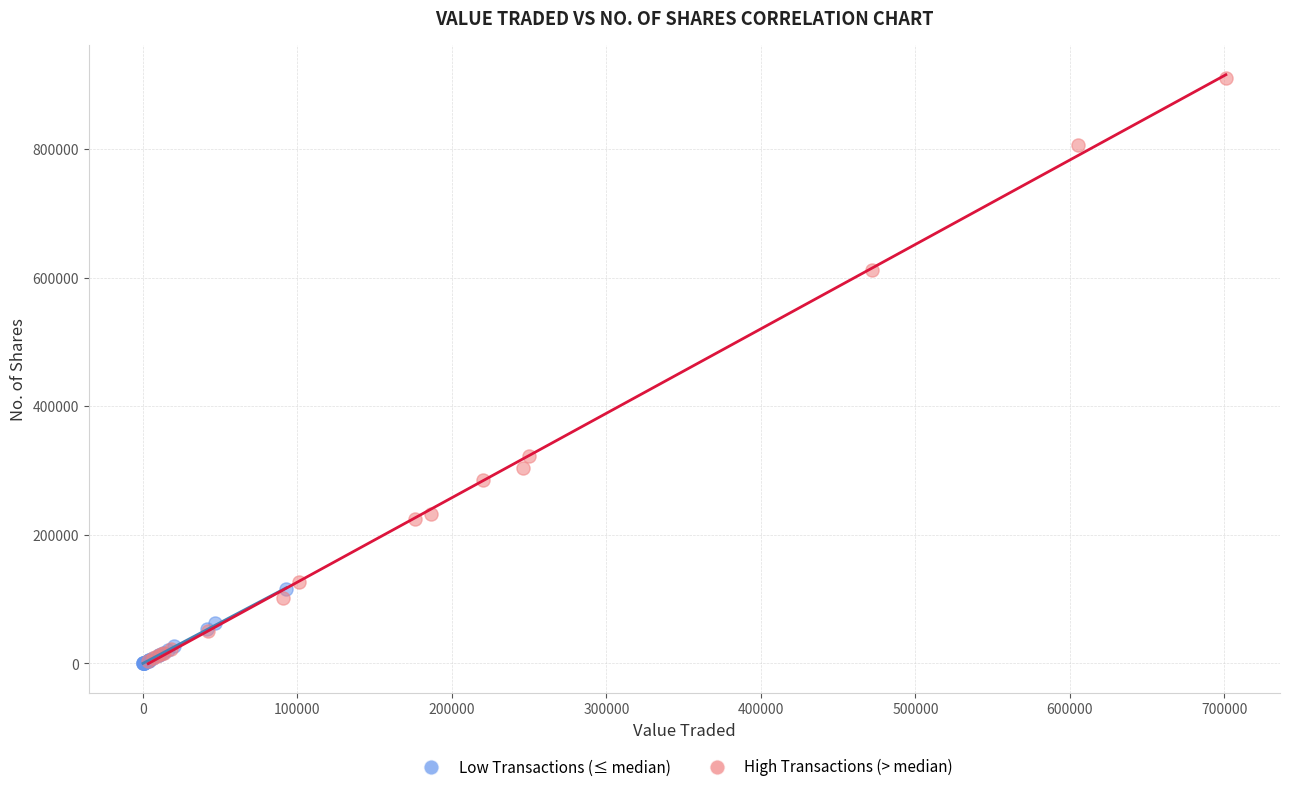

Which series has the largest Y range (max minus min)?

High Transactions (> median)